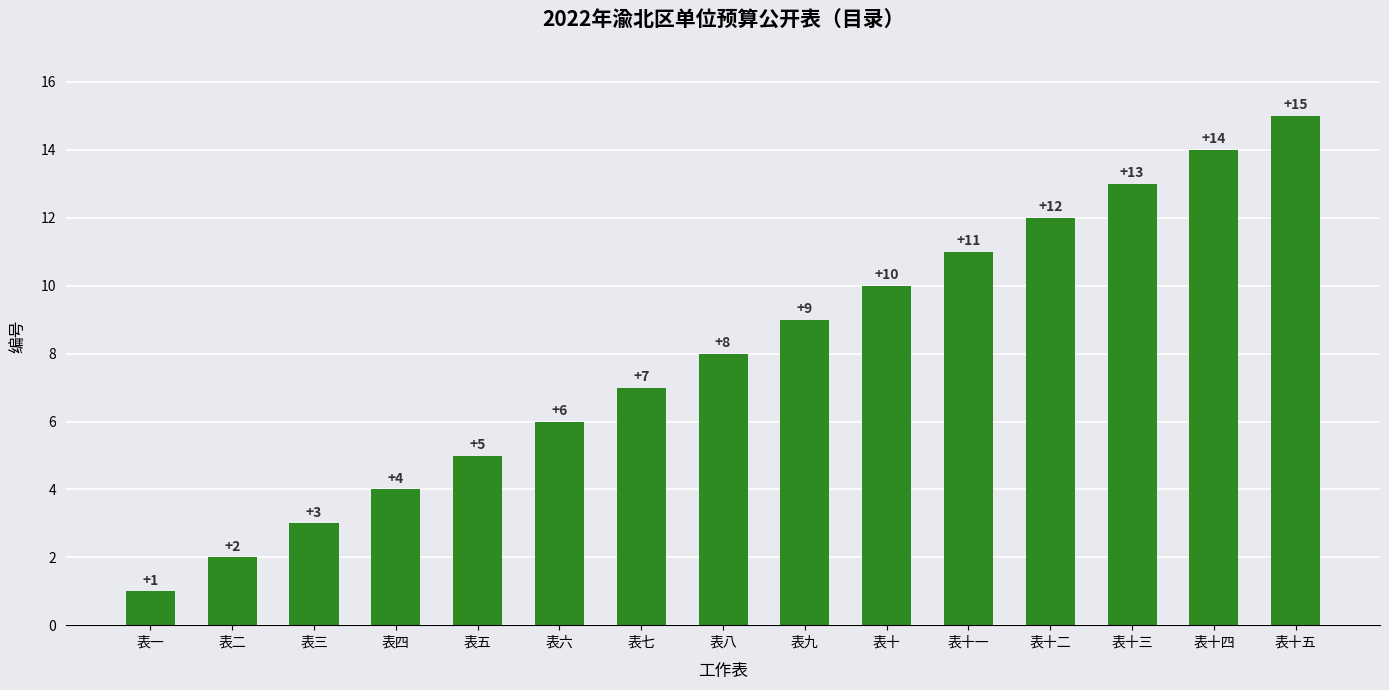

The value at 表九 is 13. True or false?

False